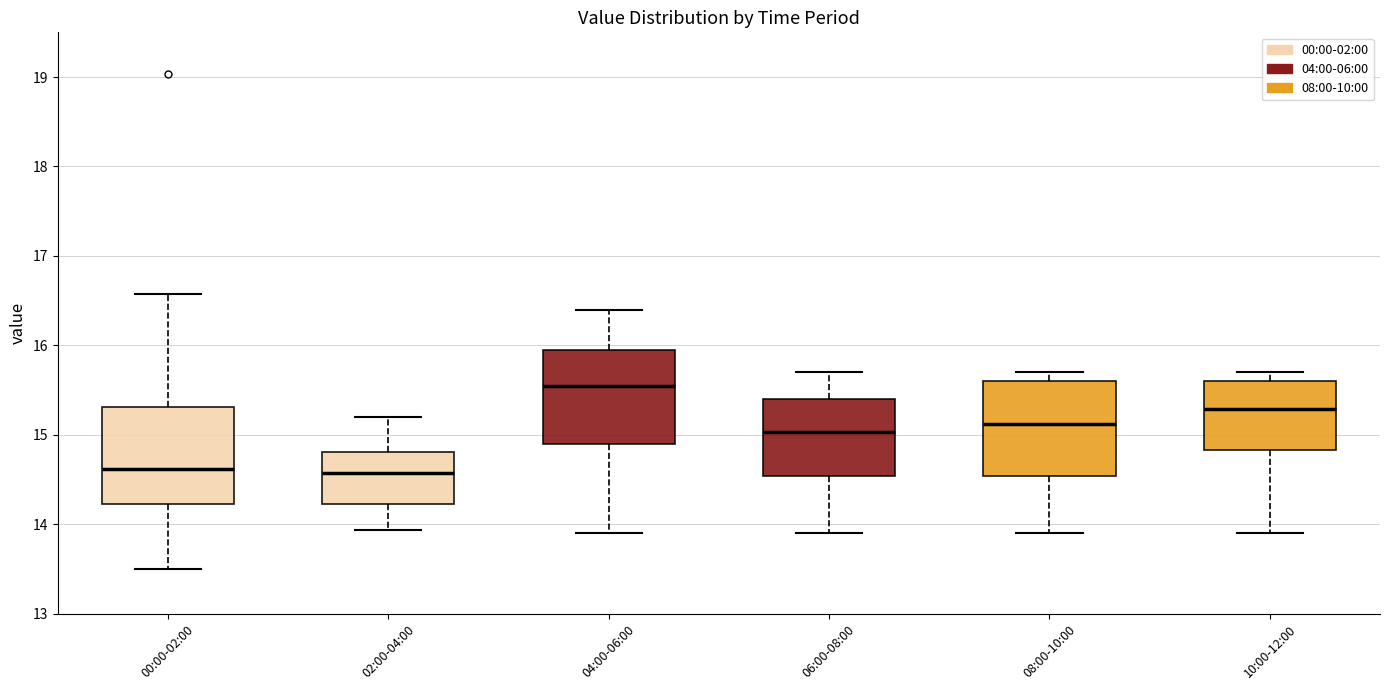

Which box's median line is the highest?

04:00-06:00